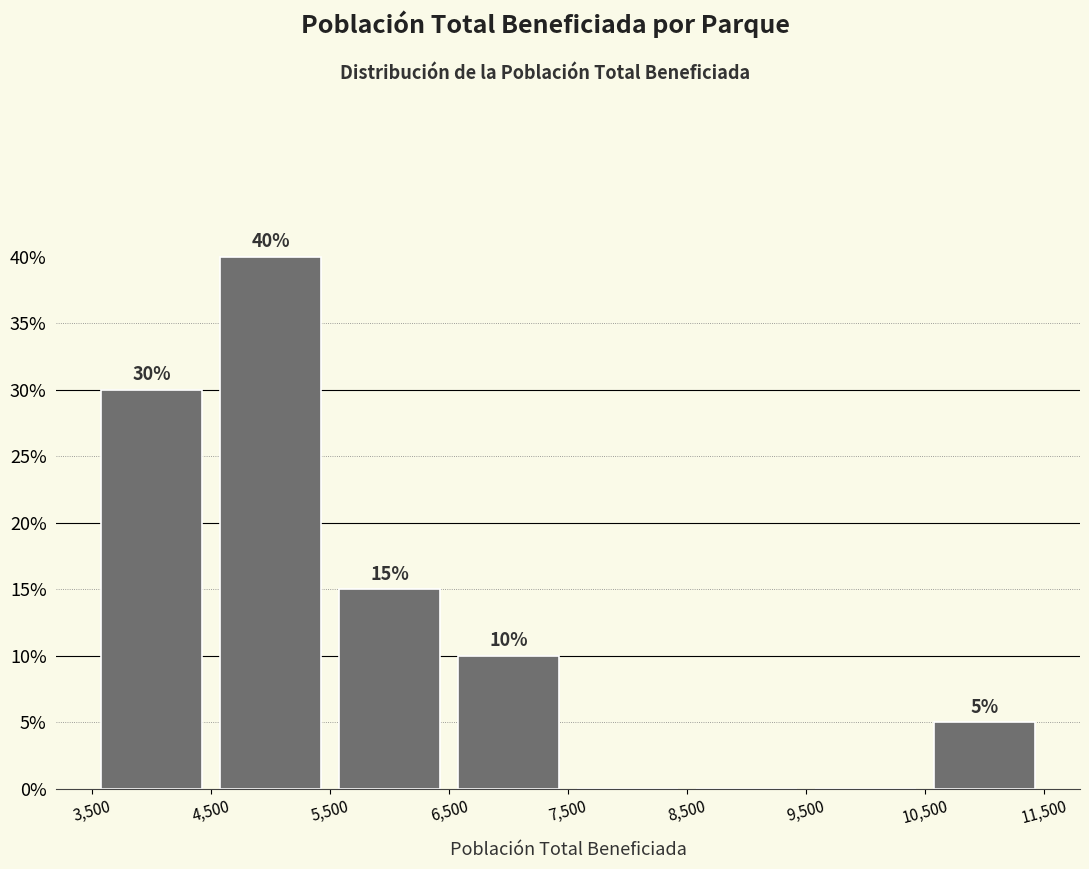

Over which range of the x-axis is the bar tallest?

4,500 to 5,500